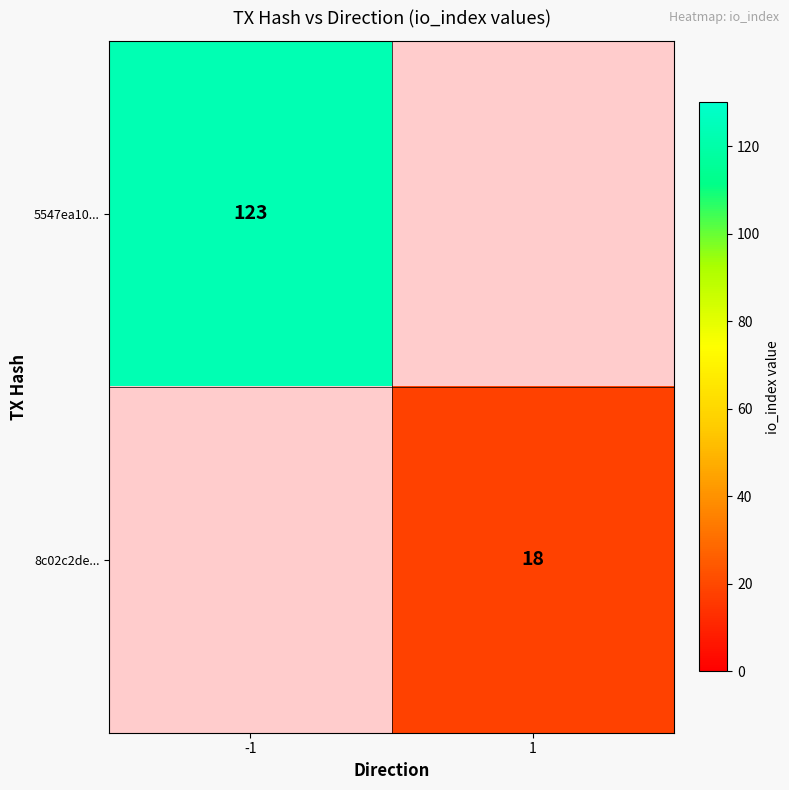

The value of 5547ea10... at -1 is 217. True or false?

False